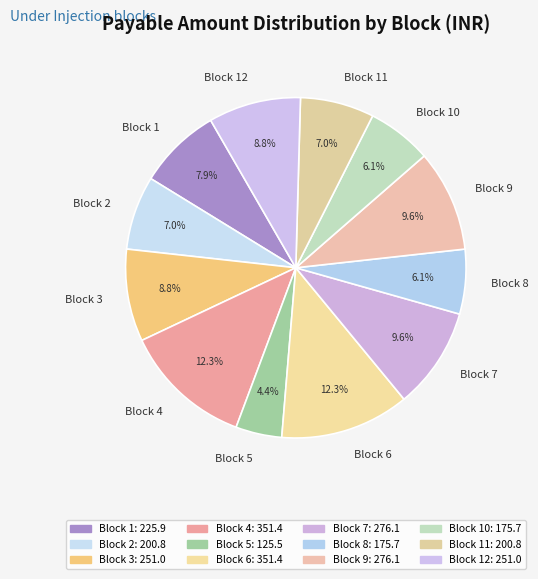

Combined, what portion of the pie is Block 1 and Block 7?

17.5%